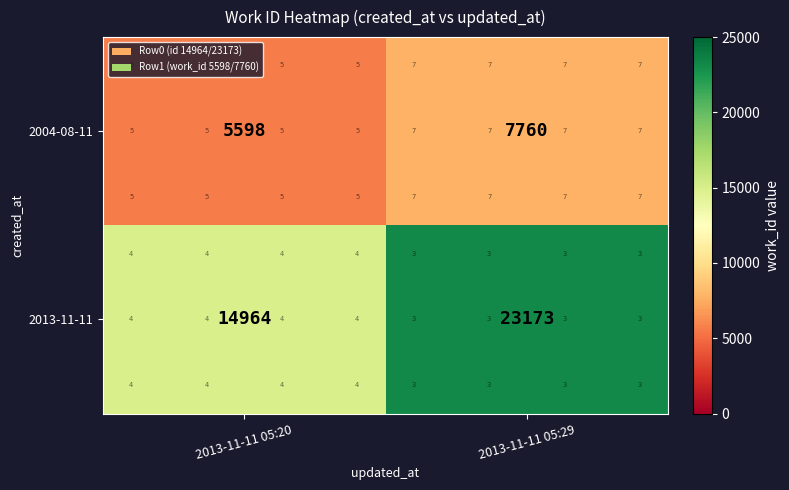

At 2013-11-11 05:29, list the series in order from smallest to largest.

2004-08-11, 2013-11-11